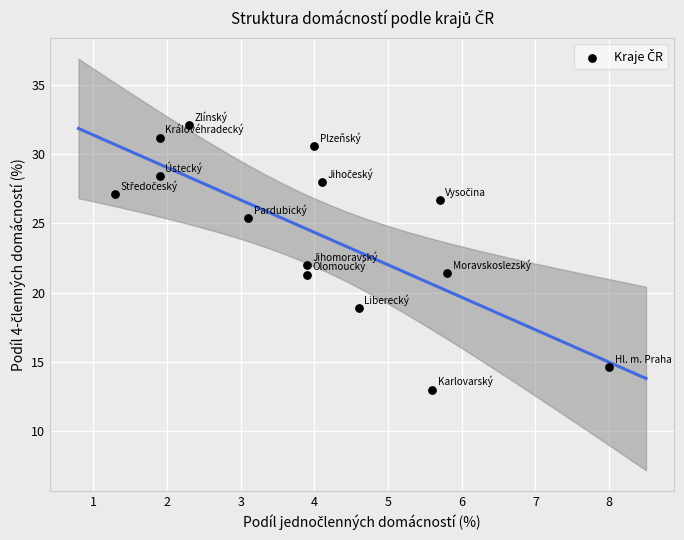

What is the range of X values (max minus min)?

6.7